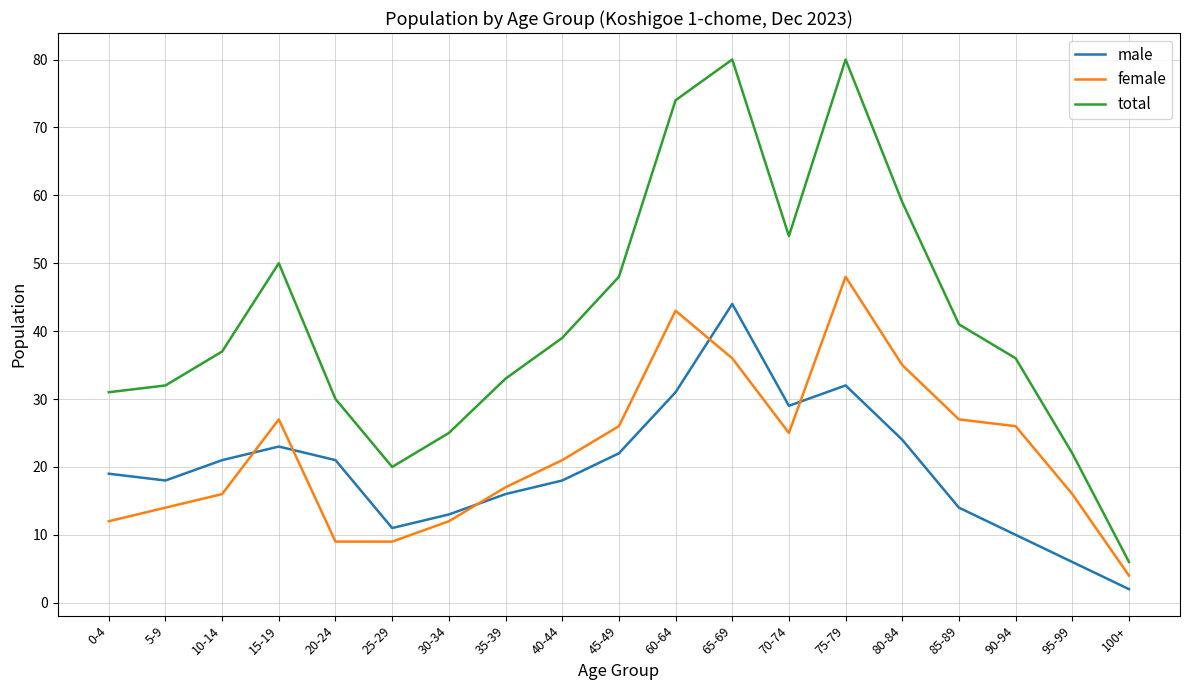

The female series shows 21 at 40-44. True or false?

True